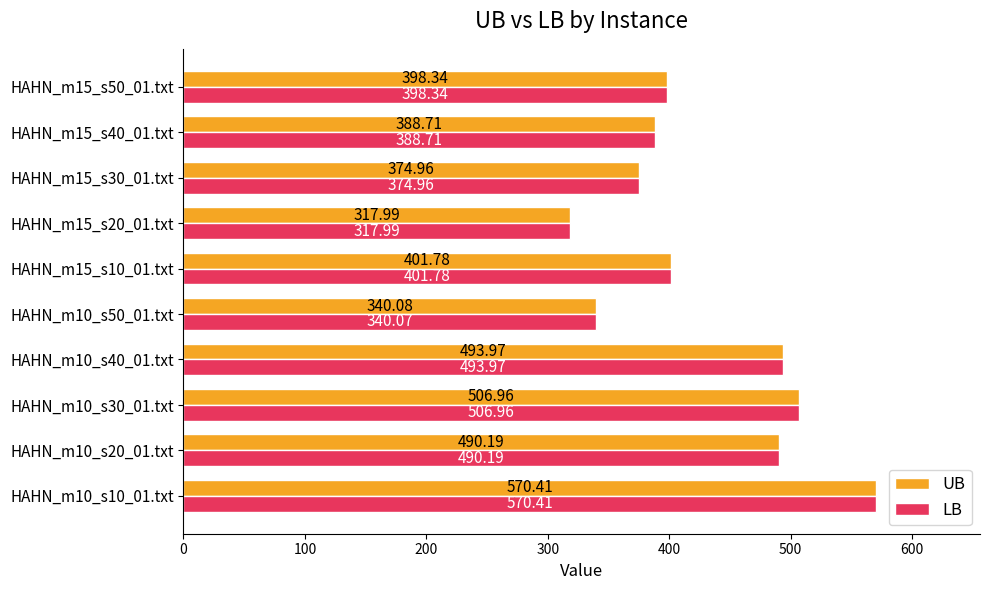

What is the sum of the UB values at HAHN_m15_s30_01.txt and HAHN_m10_s50_01.txt?

715.0